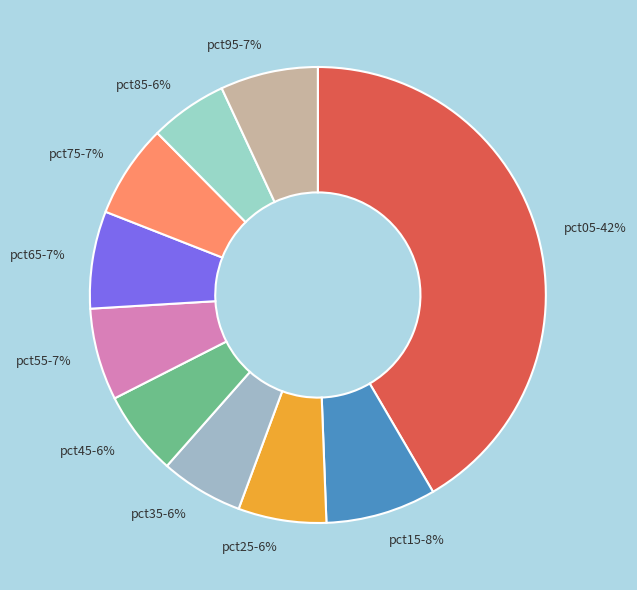

To the nearest percent, what is the average slice percentage?

10%